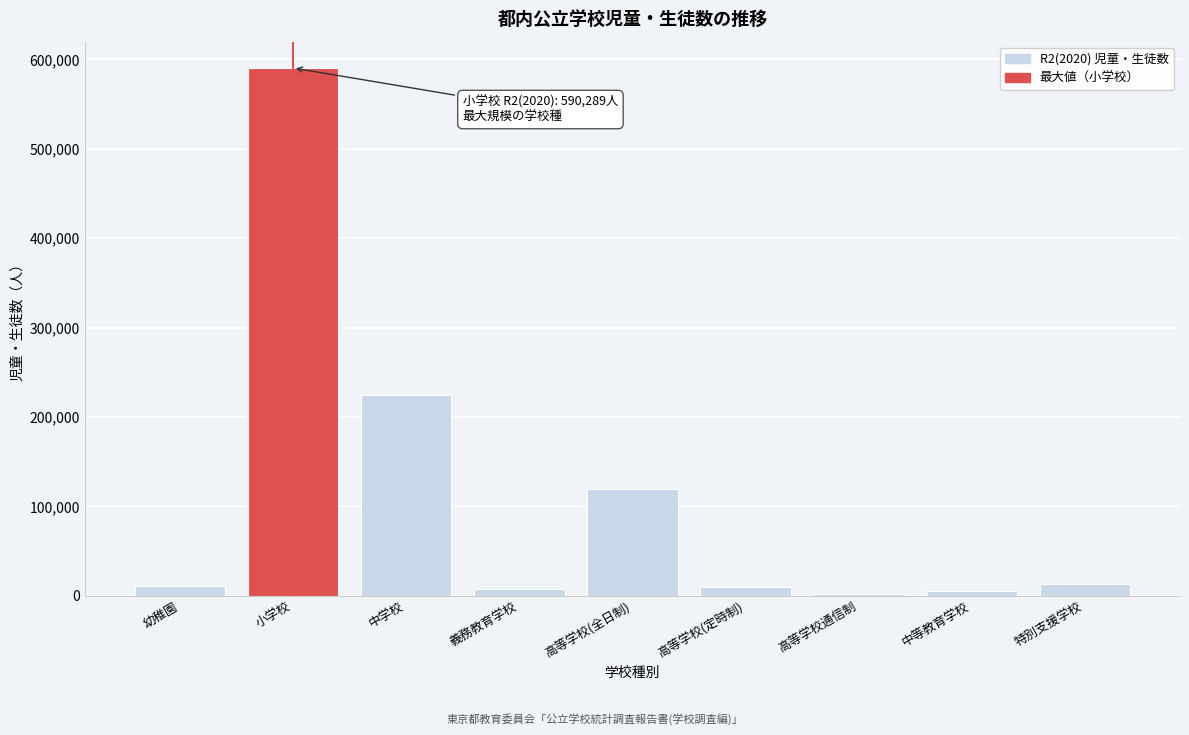

The value at 特別支援学校 is 12861. True or false?

True